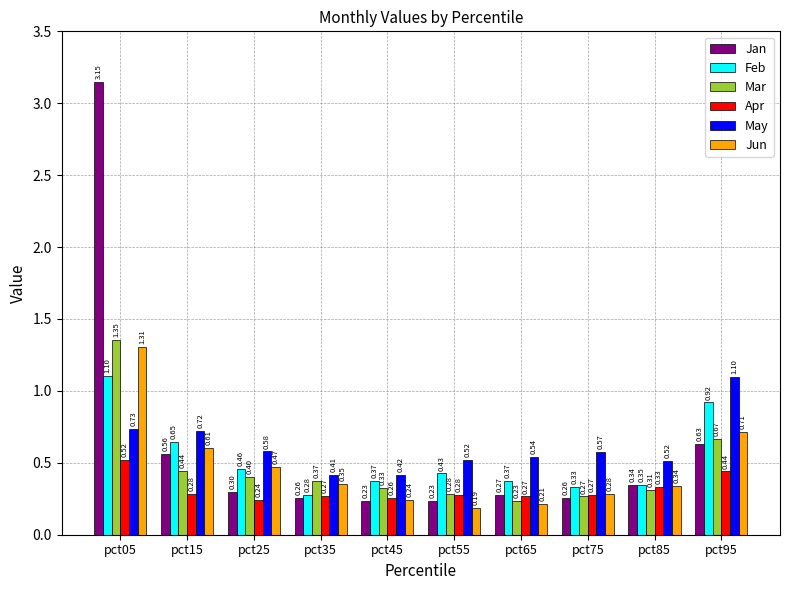

What is the value of the Jan bar at the 8th from the left?

0.3